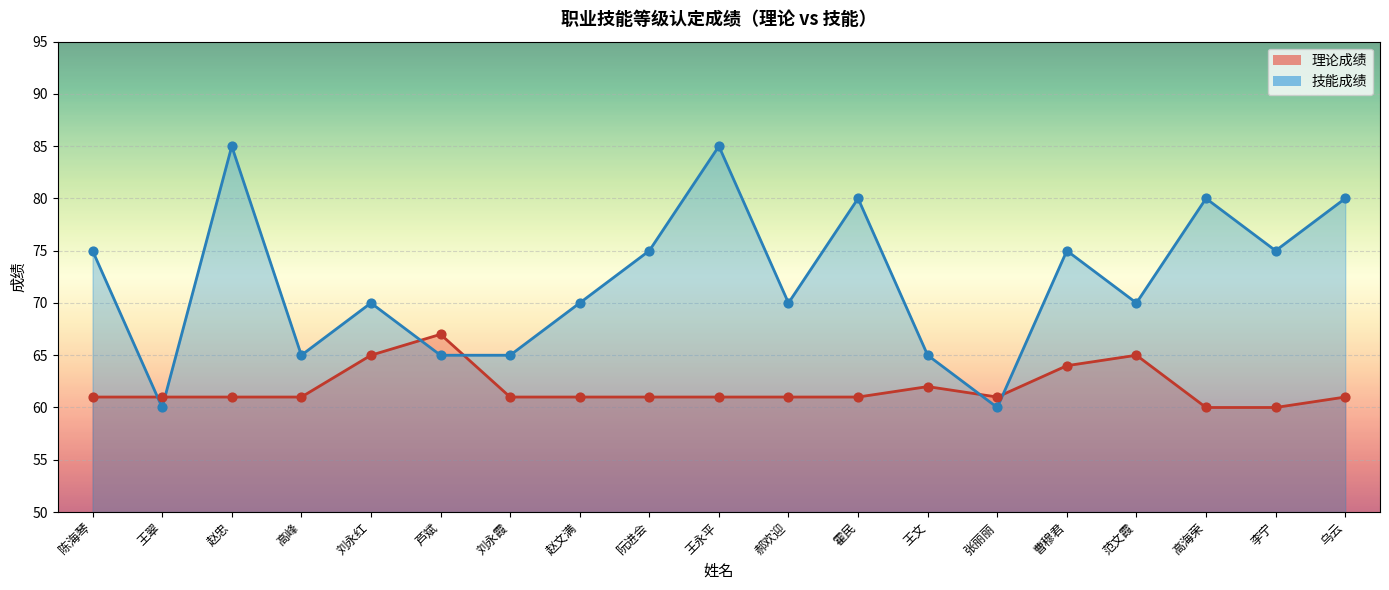

What are all the series names shown in the legend?

理论成绩, 技能成绩